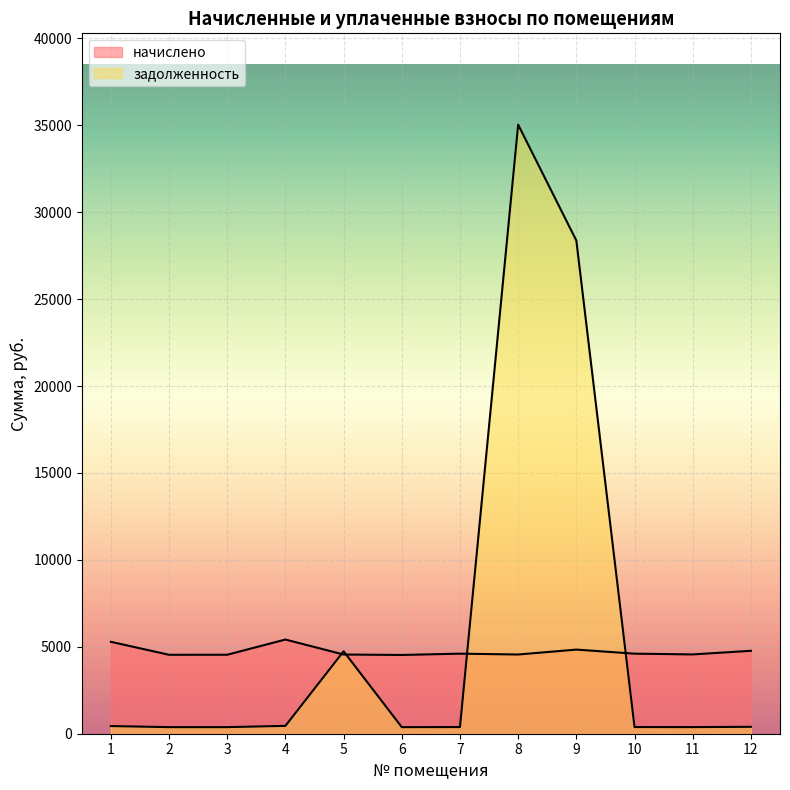

What is the difference between the maximum and minimum values in the начислено series?

886.4